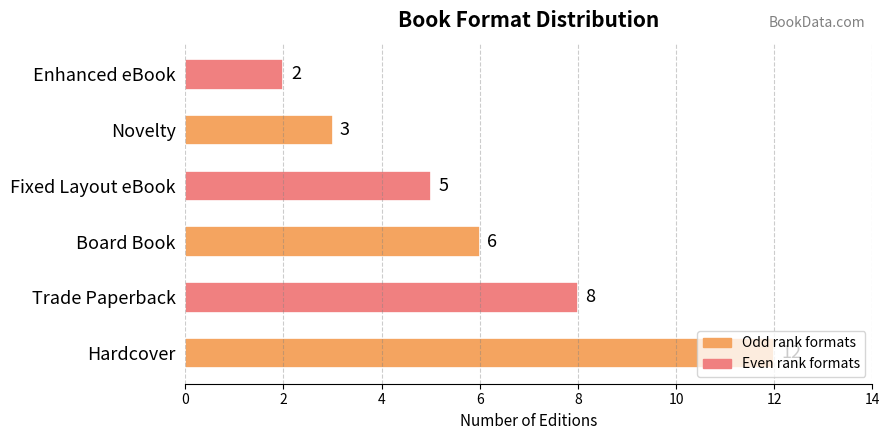

Rank the categories by value from lowest to highest.

Enhanced eBook, Novelty, Fixed Layout eBook, Board Book, Trade Paperback, Hardcover